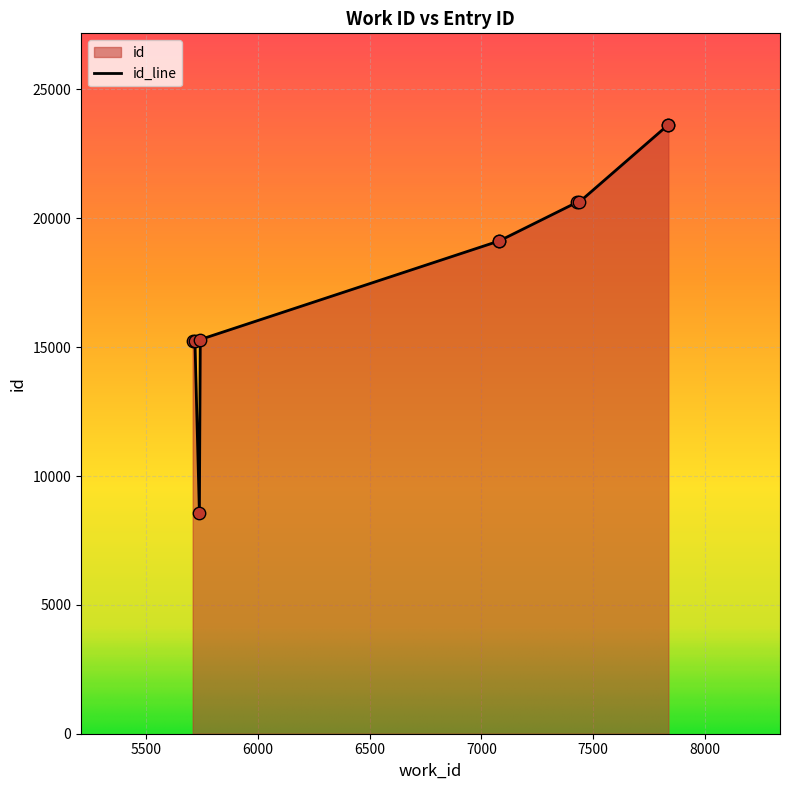

What is the change in value from 5717 to 7837?

+8386